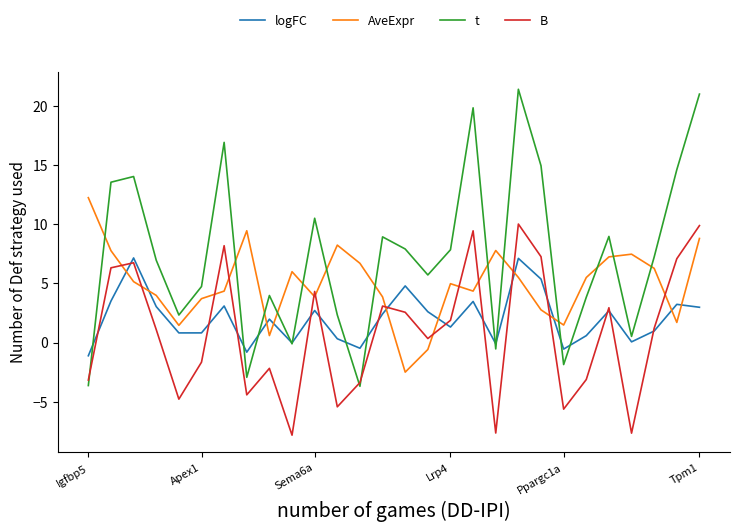

Which series has the largest range (max minus min)?

t